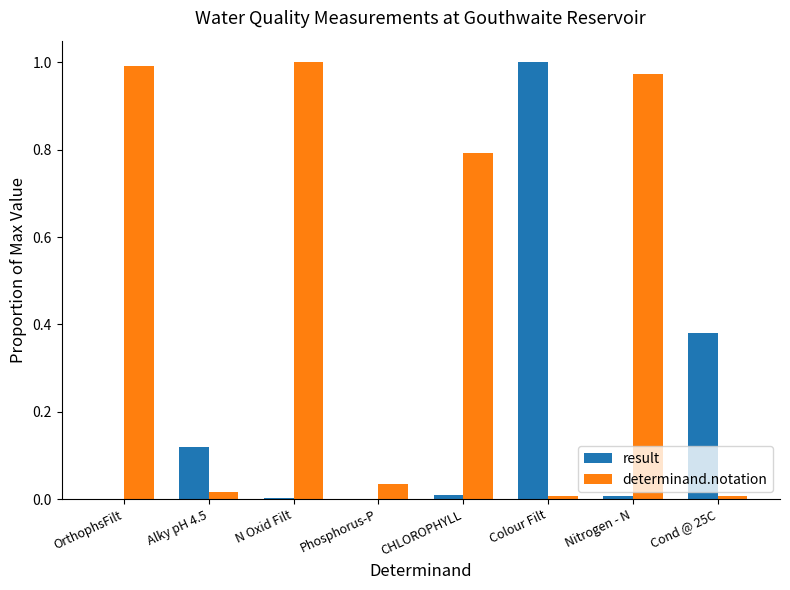

Are the bars horizontal?

No